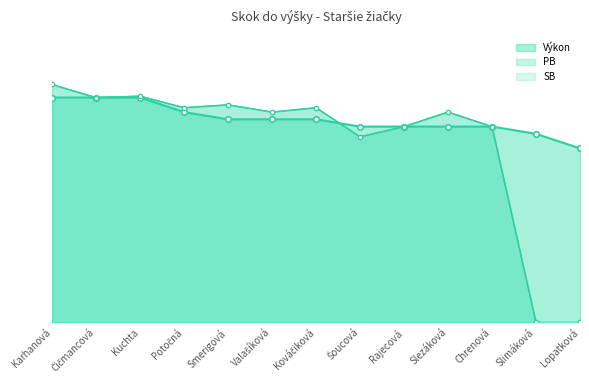

At which category is the sum across all series the highest?

Karhanová